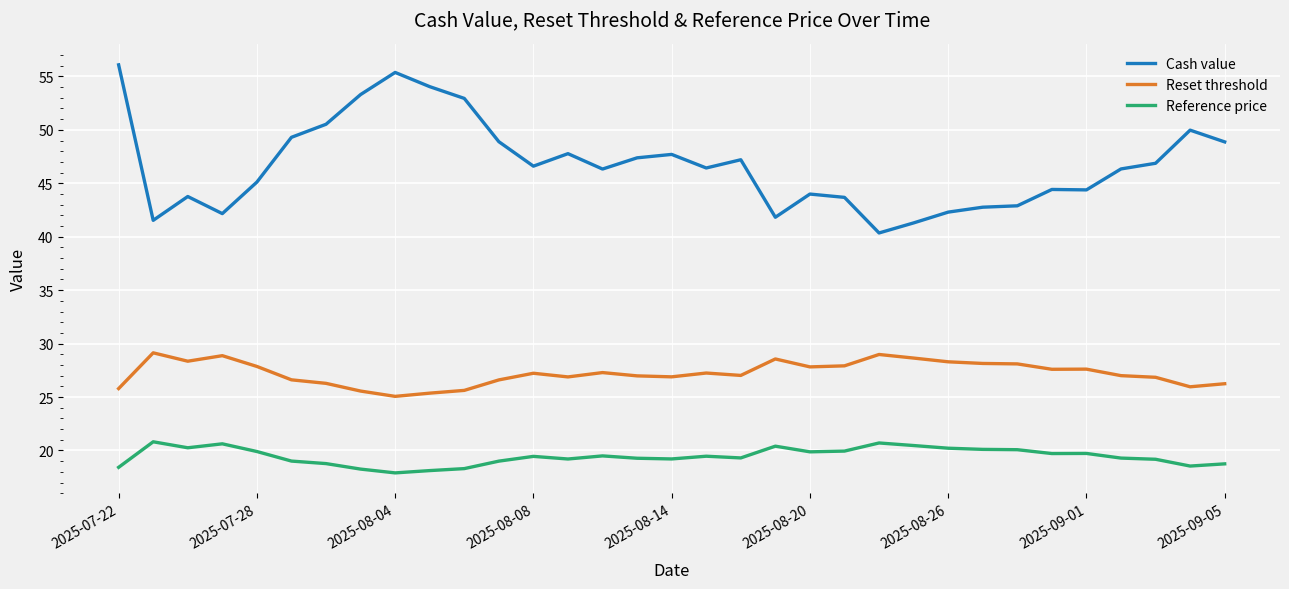

True or false: Cash value and Reference price intersect in this chart.

False